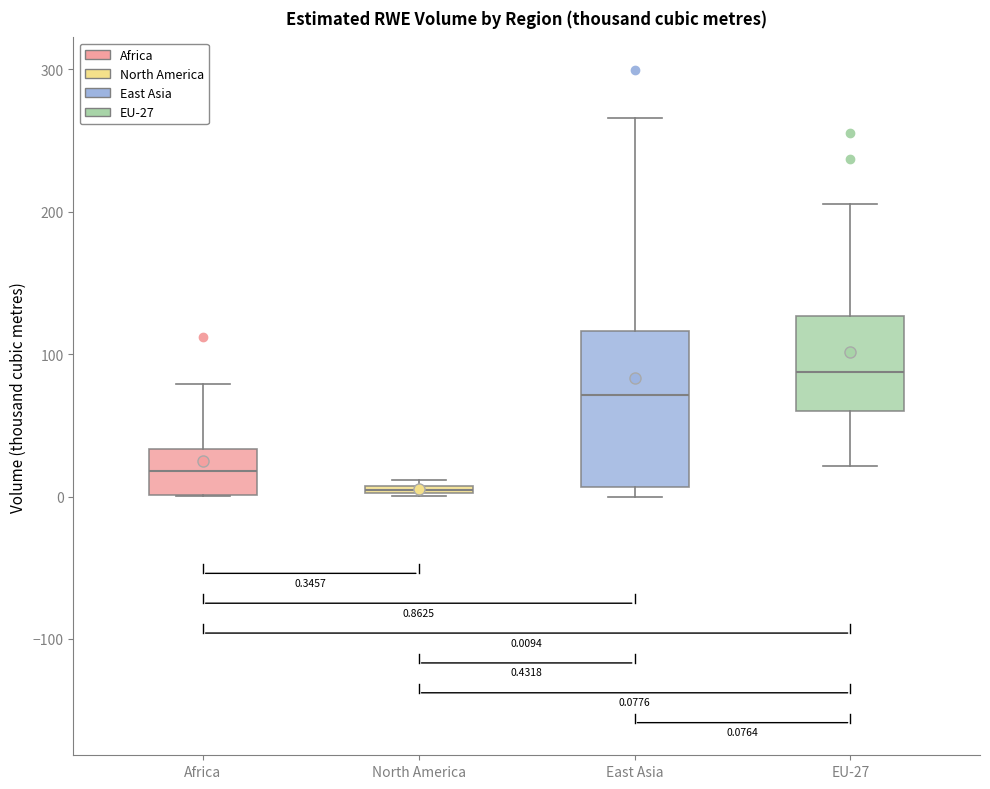

Which box has the lowest median line?

North America